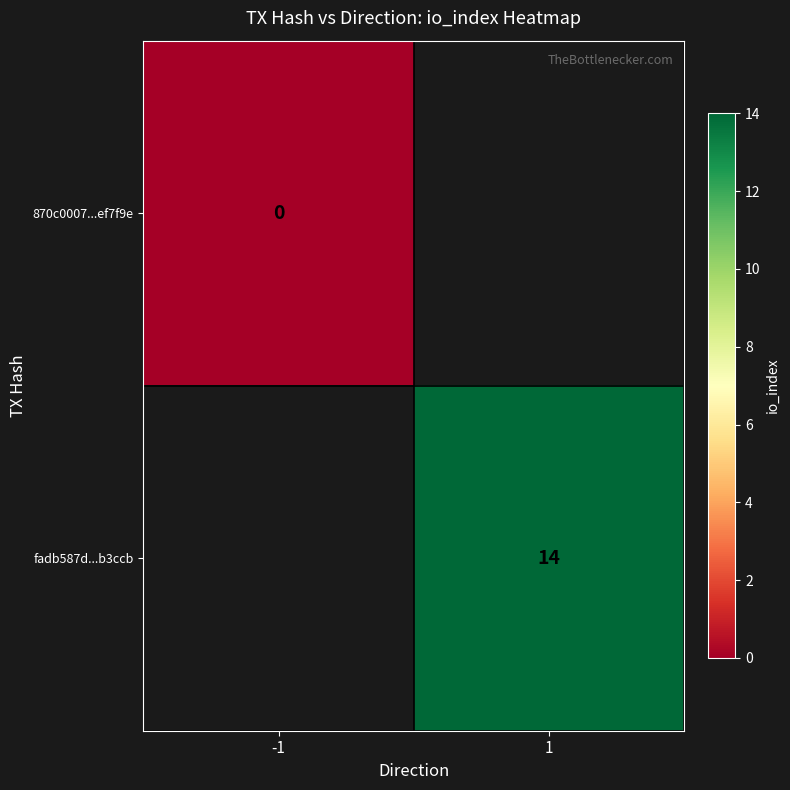

At how many categories does at least one series exceed 7?

1